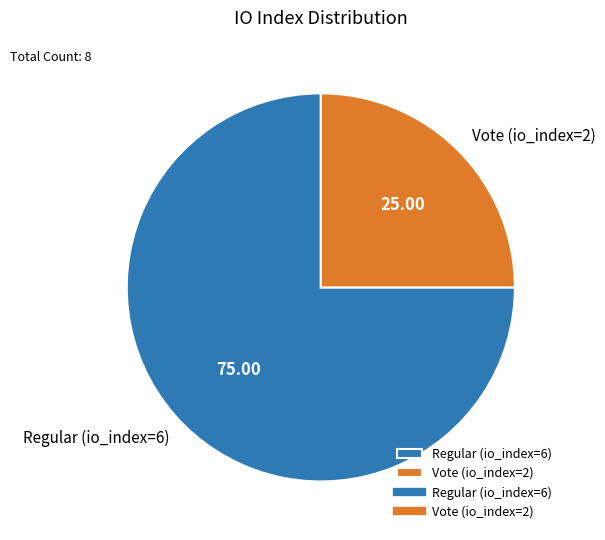

Which category has the smallest portion of the pie?

Vote (io_index=2)